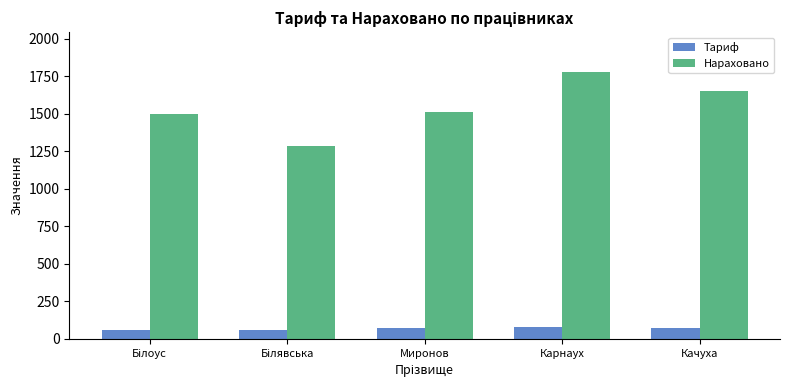

How many distinct data groups are displayed?

2